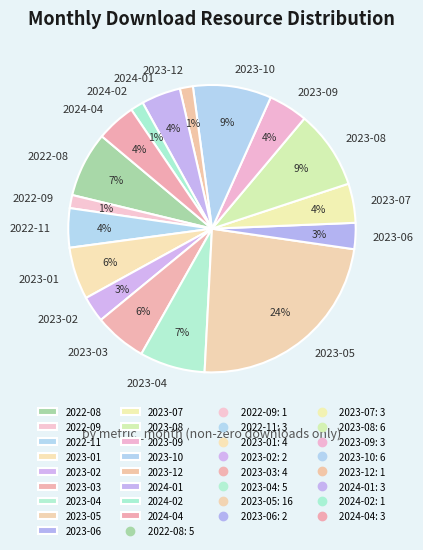

Does 2022-09 account for over 50% of the chart?

No